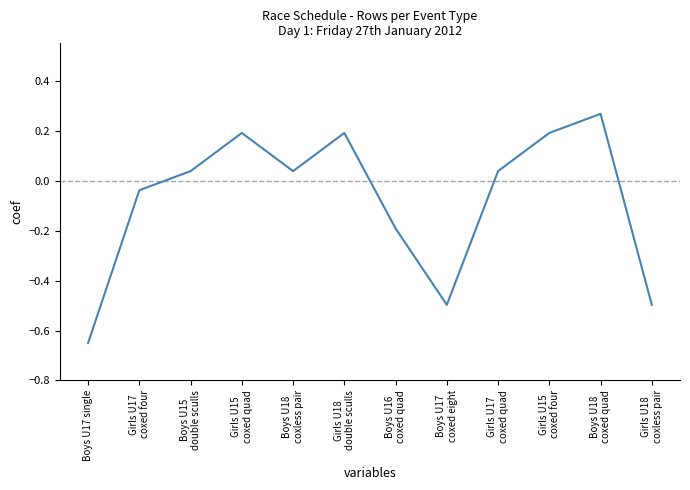

At which category does the data reach its first local peak?

Girls U15
coxed quad